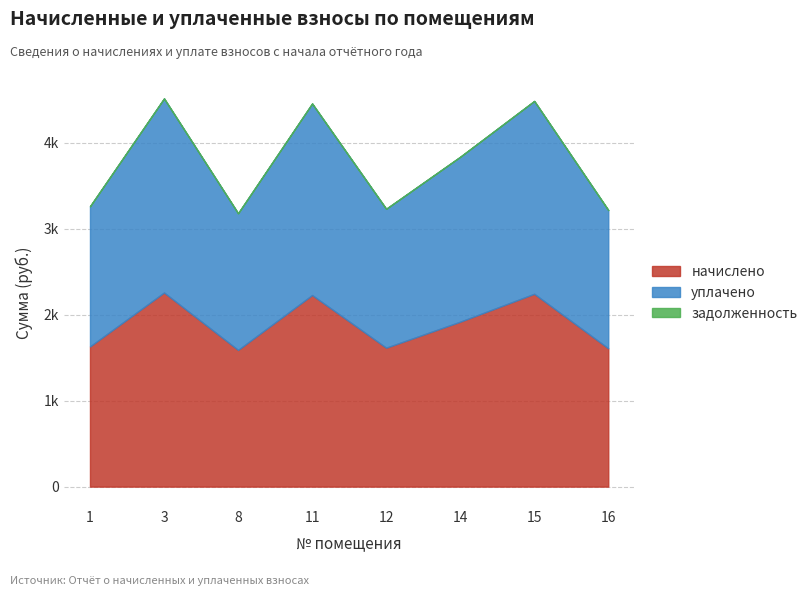

Does the chart display data point markers on the line(s)?

No